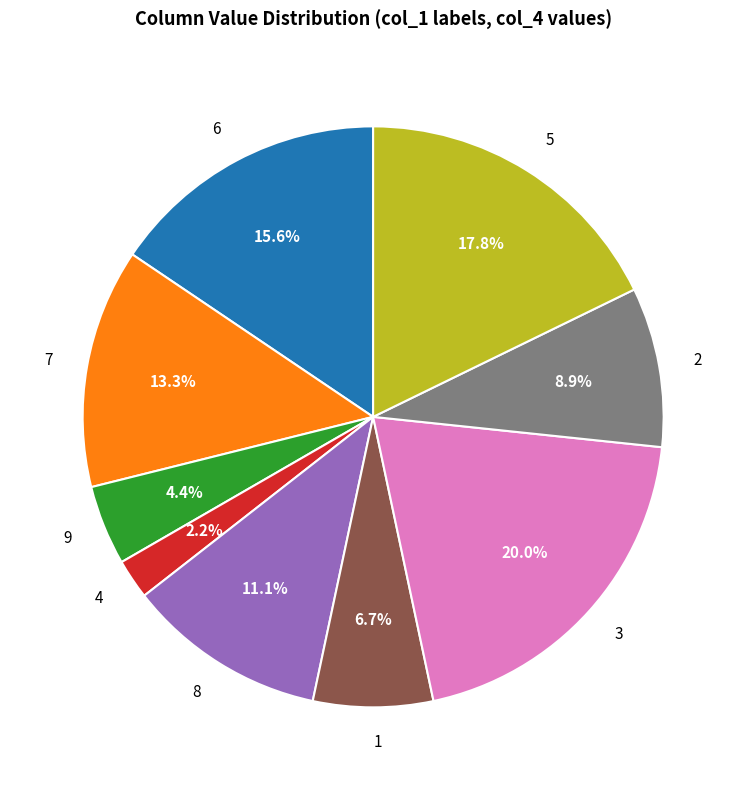

To the nearest percent, what portion does 7 represent?

13%